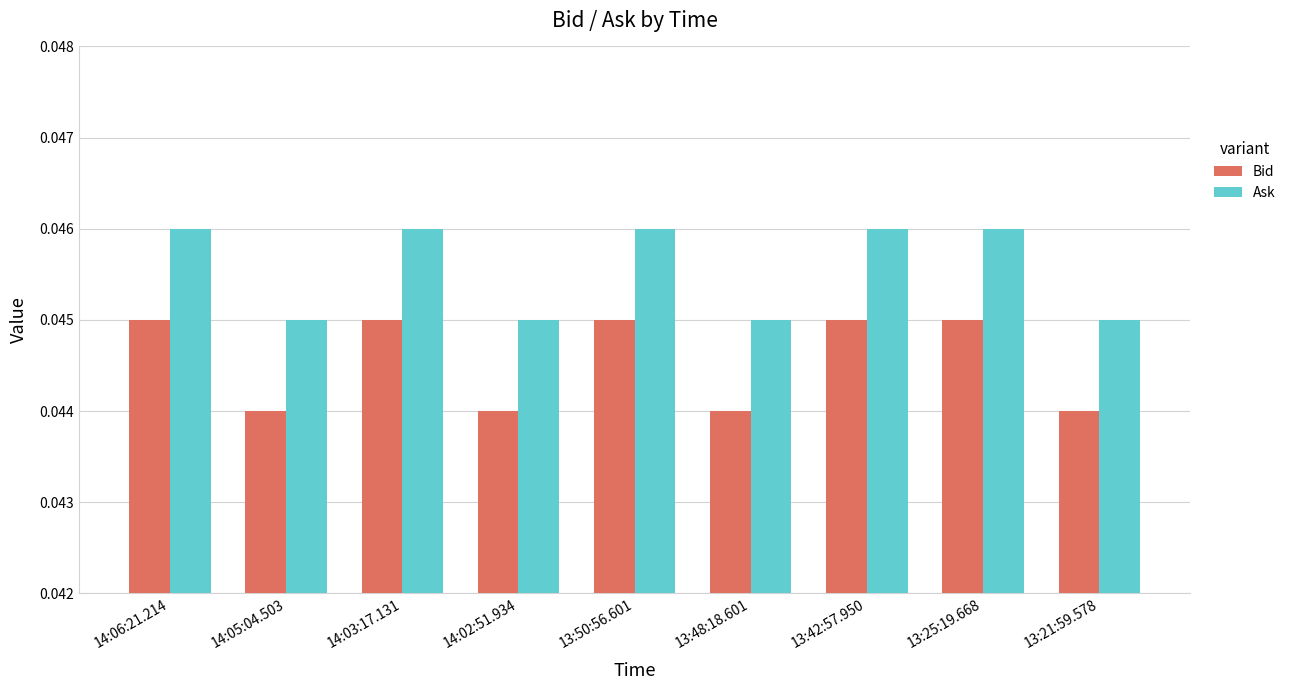

At 13:50:56.601, list the series in order from smallest to largest.

Bid, Ask